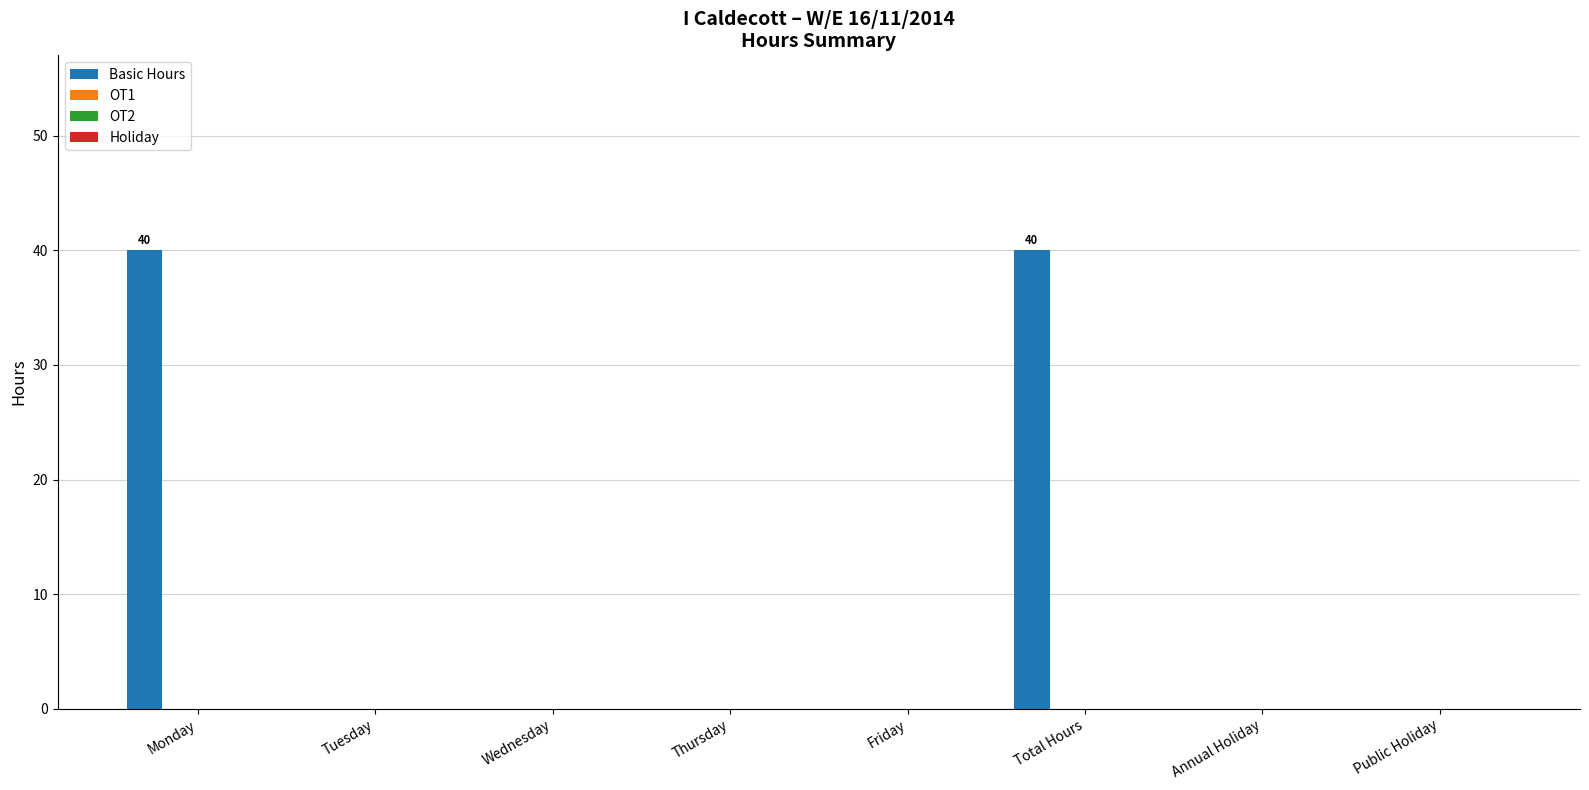

What is the sum of all values?

80